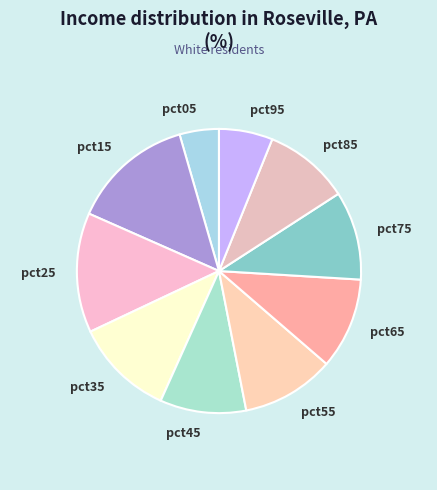

Is it true that pct55 is 11% of the pie?

True